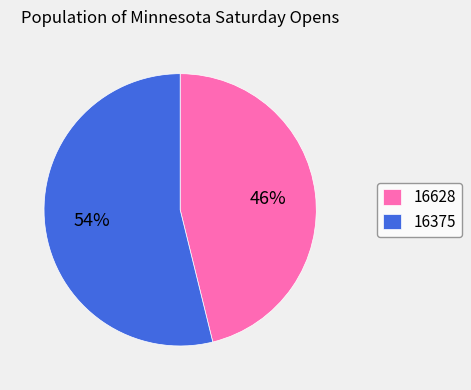

Between 16375 and 16628, which is larger?

16375